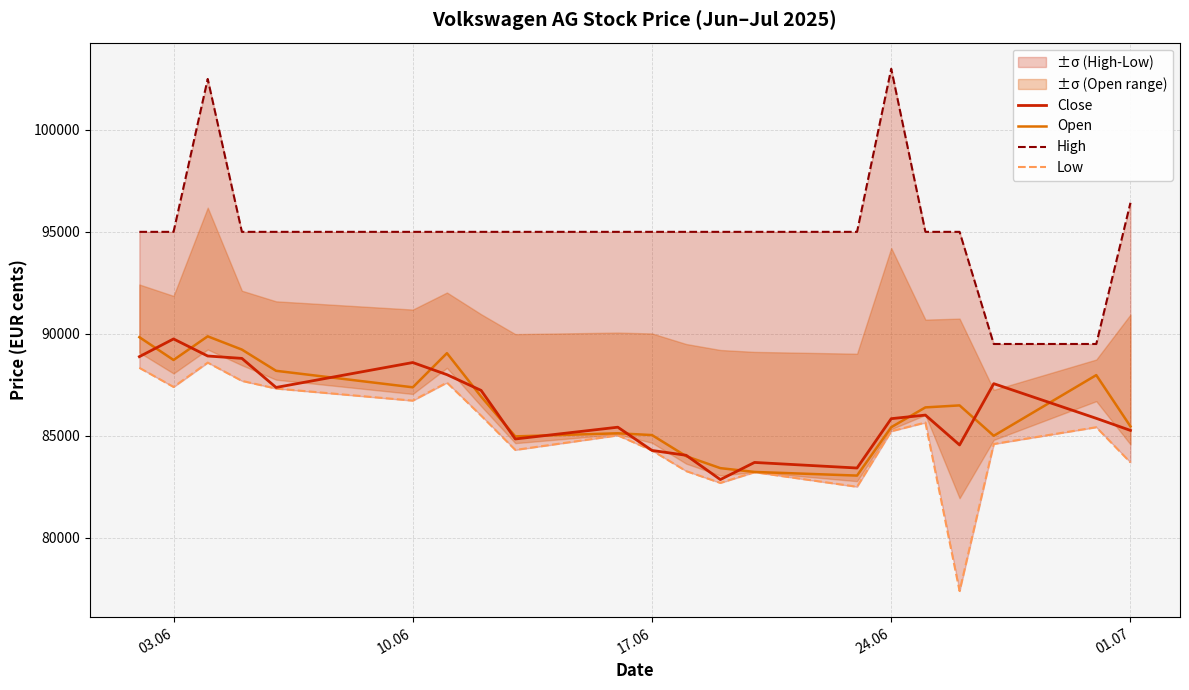

The value of Low at 9 is 49409. True or false?

False